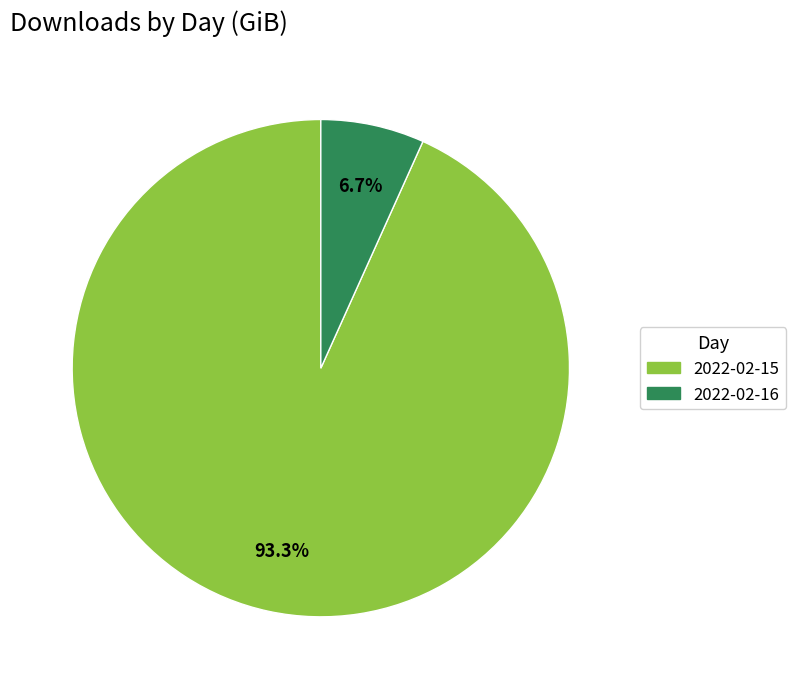

What percentage is NOT represented by 2022-02-15?

6.7%